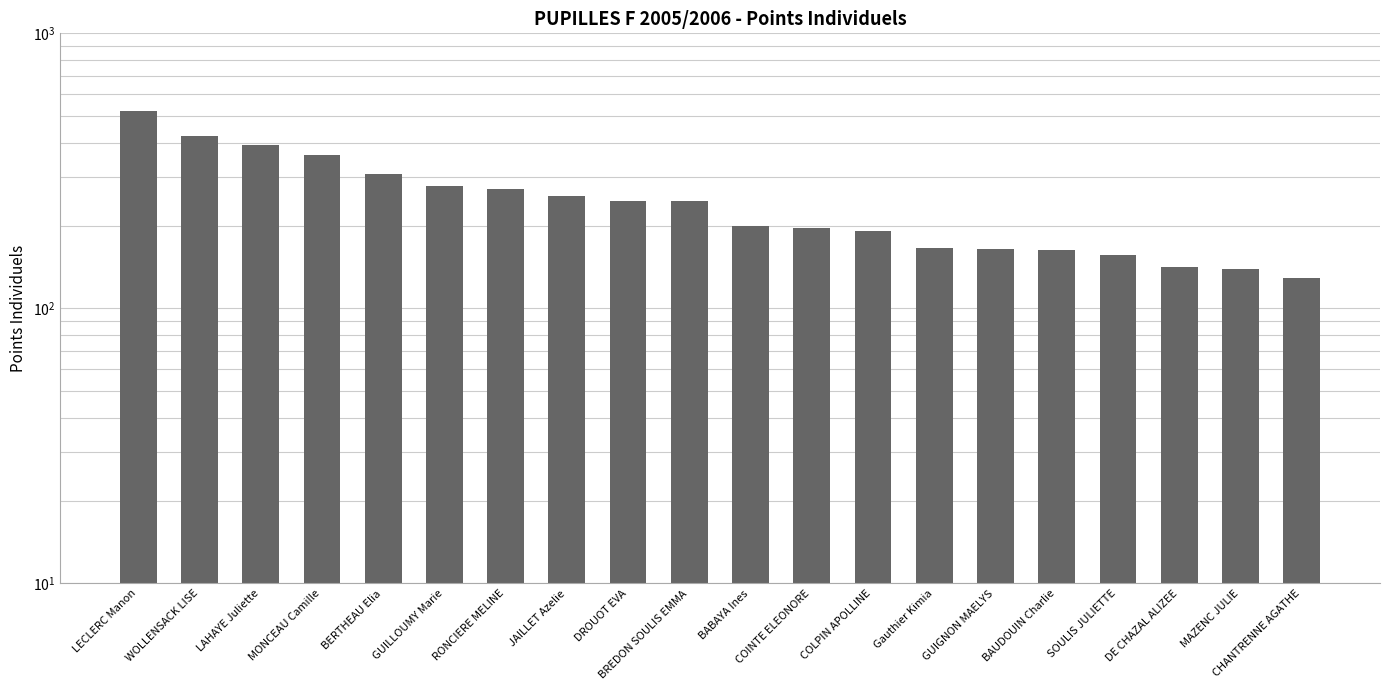

Does the chart contain any negative values?

No